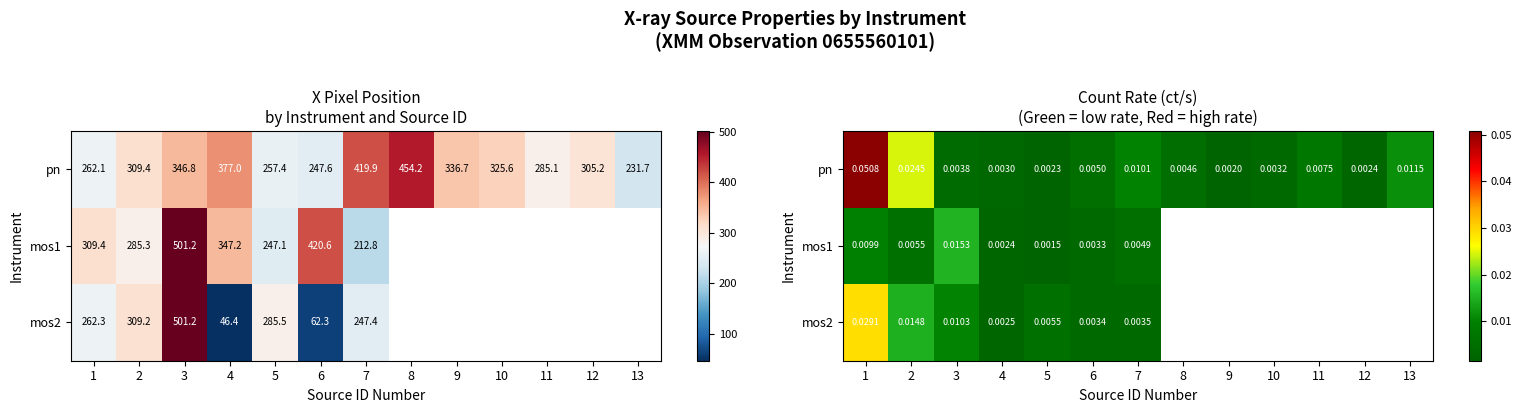

True or false: mos2 has a value of 0.0 at 2.

True